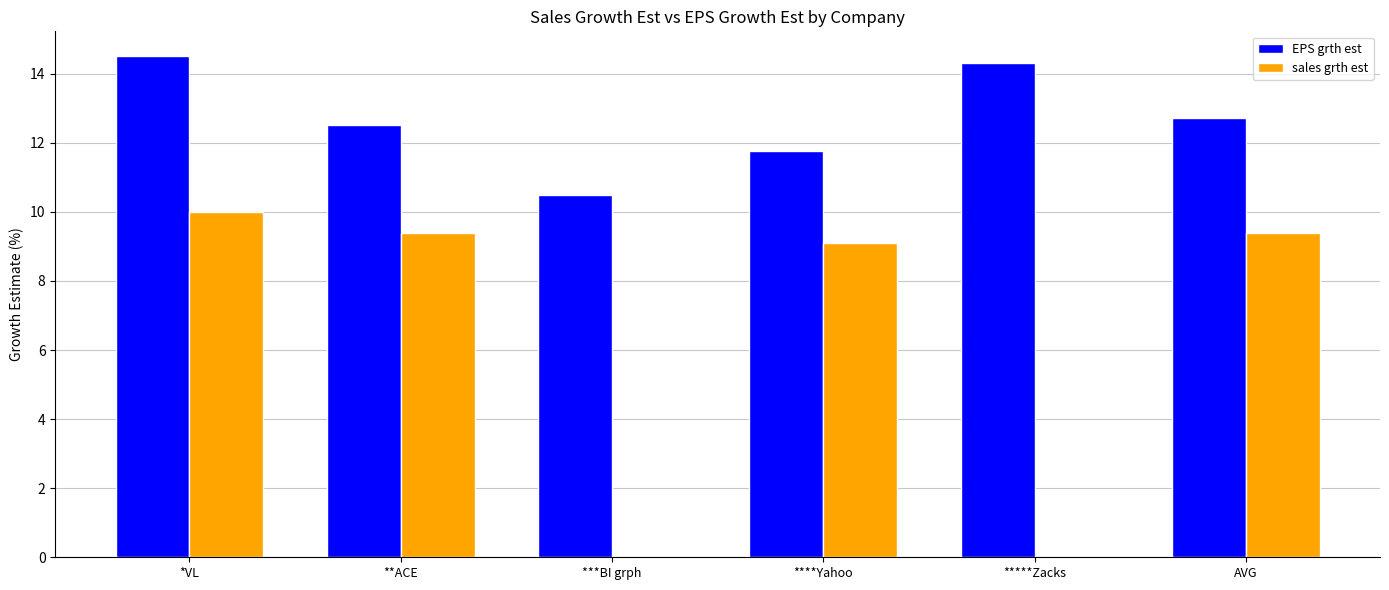

Between *VL and ***BI grph, which series saw the biggest shift?

sales grth est